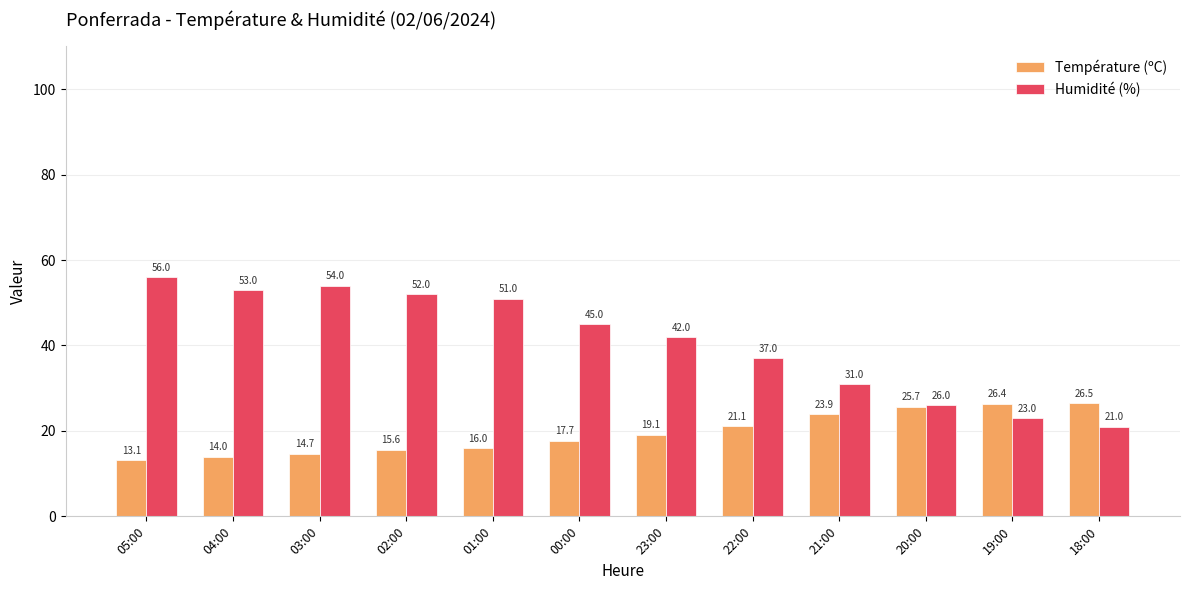

What is the sum of the Humidité (%) values at 04:00 and 01:00?

104.0